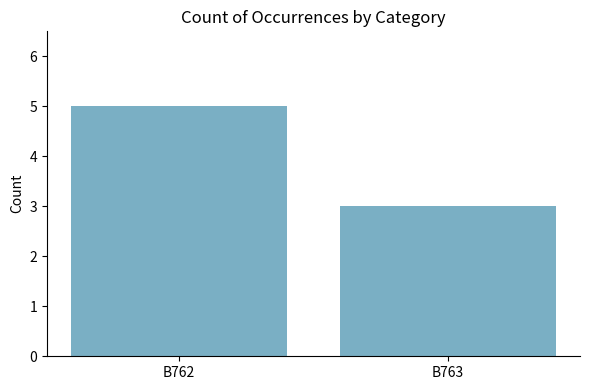

Rank the categories by value from lowest to highest.

B763, B762